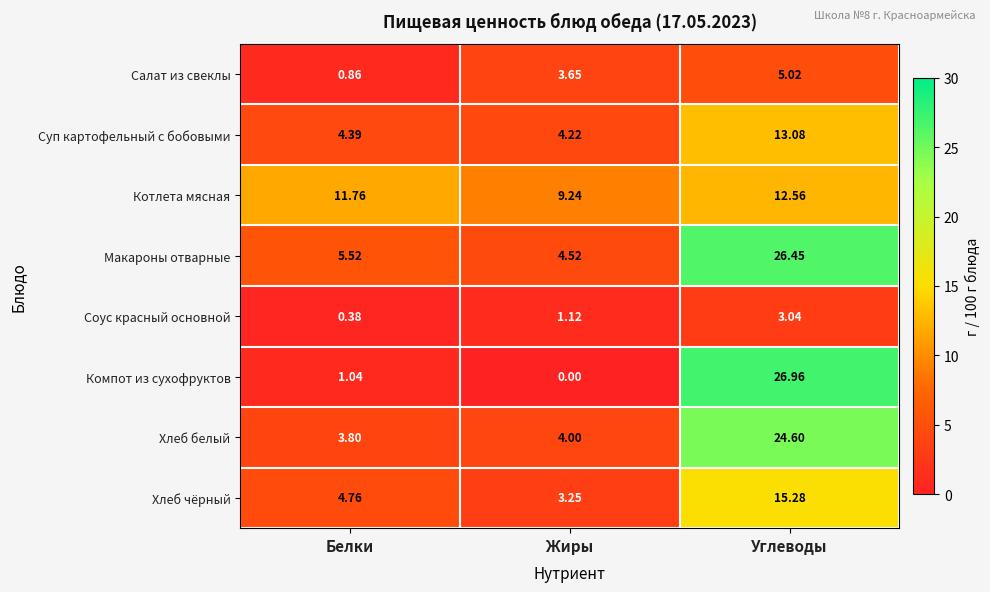

Which category has the highest value in the Хлеб чёрный series?

Углеводы